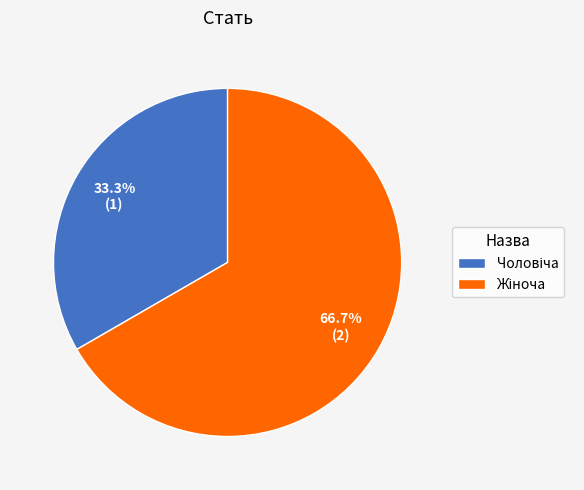

Is there any slice that represents more than half of the pie?

Yes